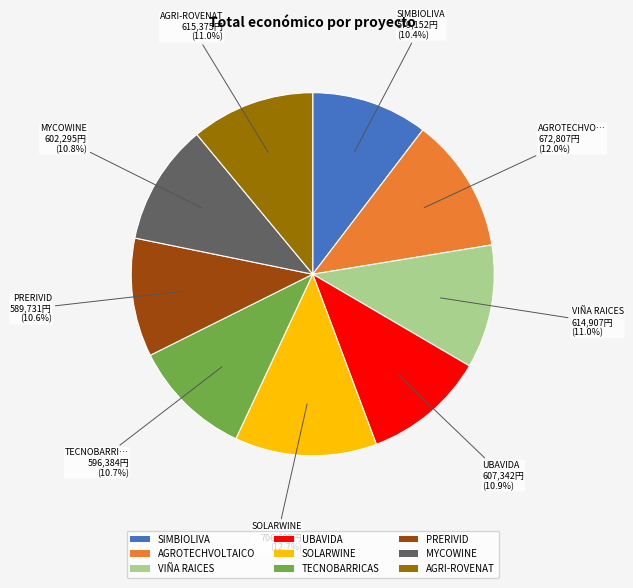

Is there a majority slice in this chart?

No